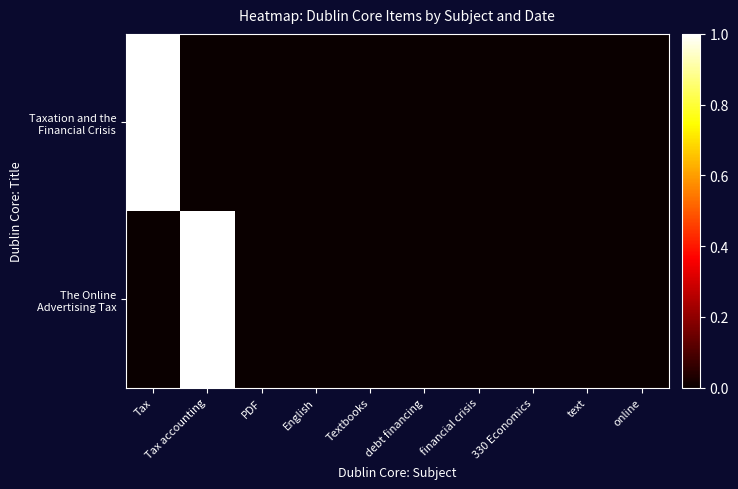

How many series are shown in this chart?

2